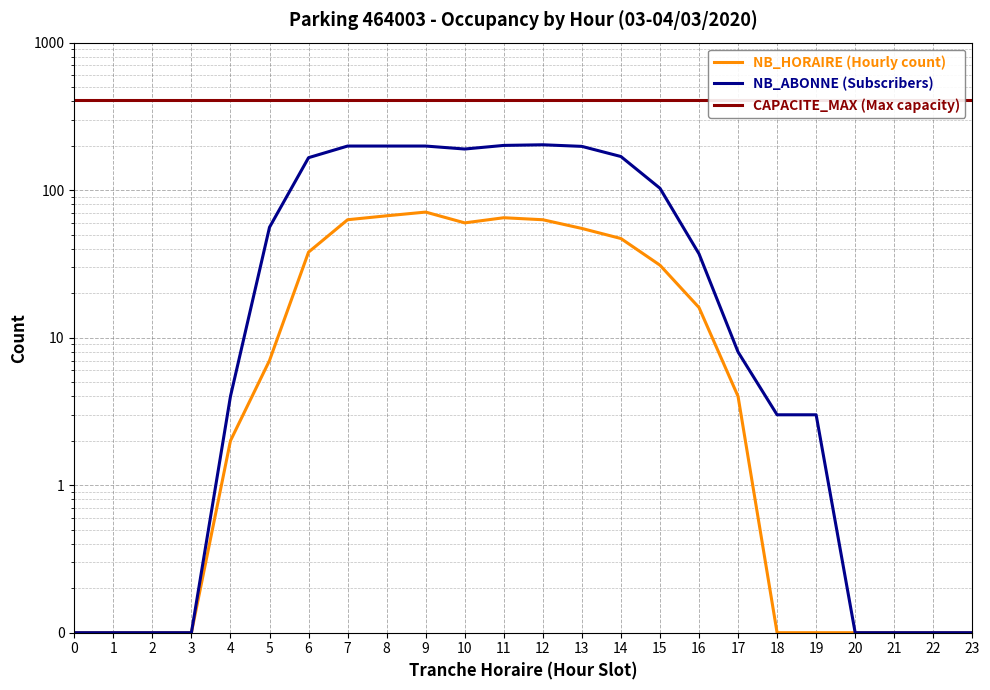

At which label is NB_HORAIRE (Hourly count) closest to 35?

6